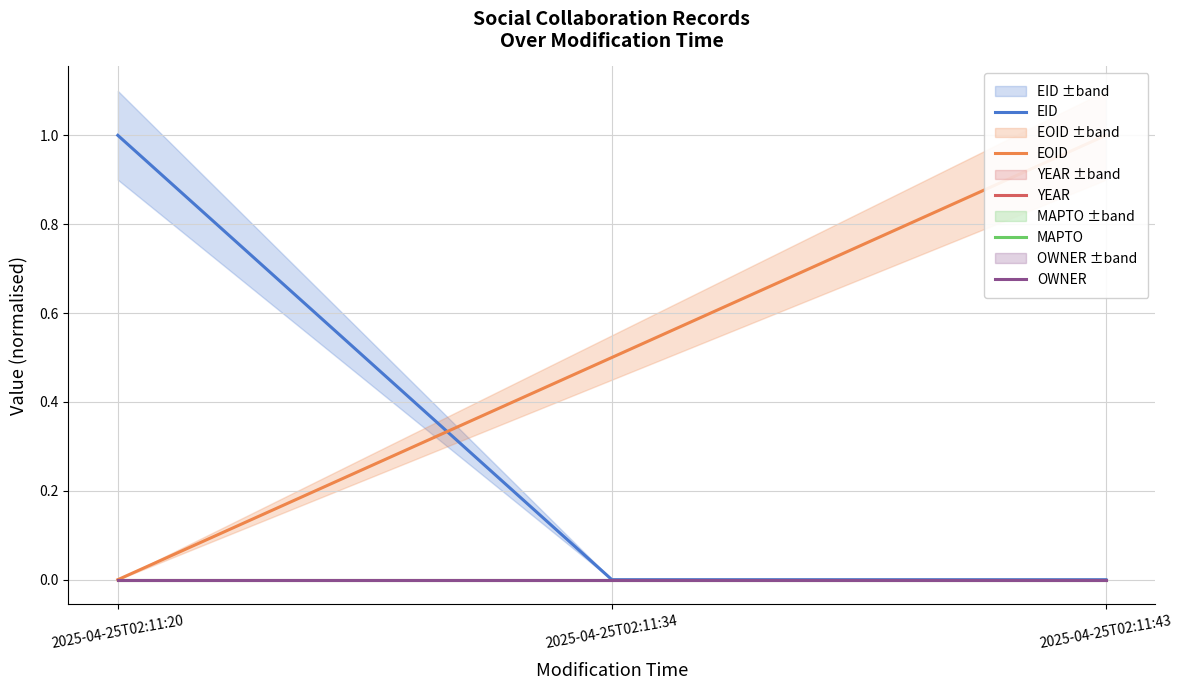

Which series has the largest total across all categories?

EOID